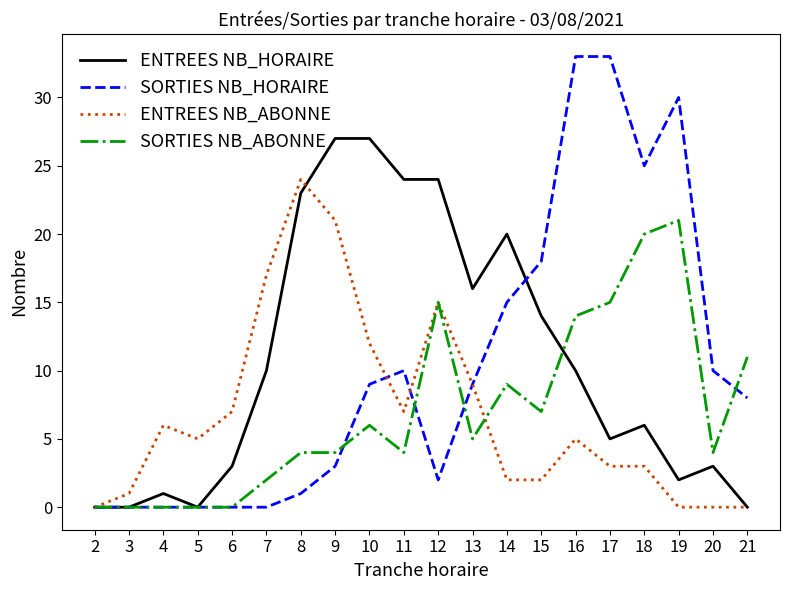

What is the difference between the second highest and second lowest values in the ENTREES NB_ABONNE series?

21